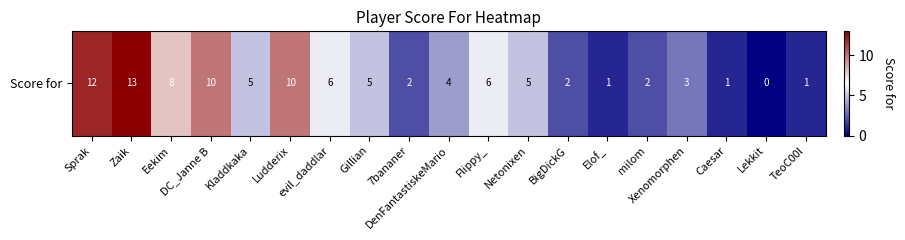

Reading right to left, transcribe all the data shown in this chart.

TeoC00l=1	Lekkit=0	Caesar=1	Xenomorphen=3	milom=2	Elof_=1	BigDickG=2	Netonixen=5	Flippy_=6	DenFantastiskeMario=4	7bananer=2	Gillian=5	evil_daddlar=6	Ludderix=10	Kladdkaka=5	DC_Janne B=10	Eekim=8	Zaik=13	Sprak=12